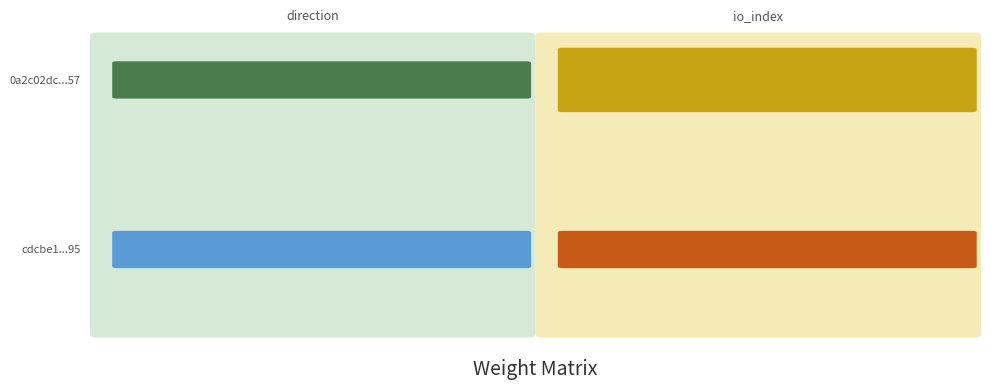

What is the sum of all cdcbe17da7ba5045dd8b4b9f55eb5c13d752f95 values?

1